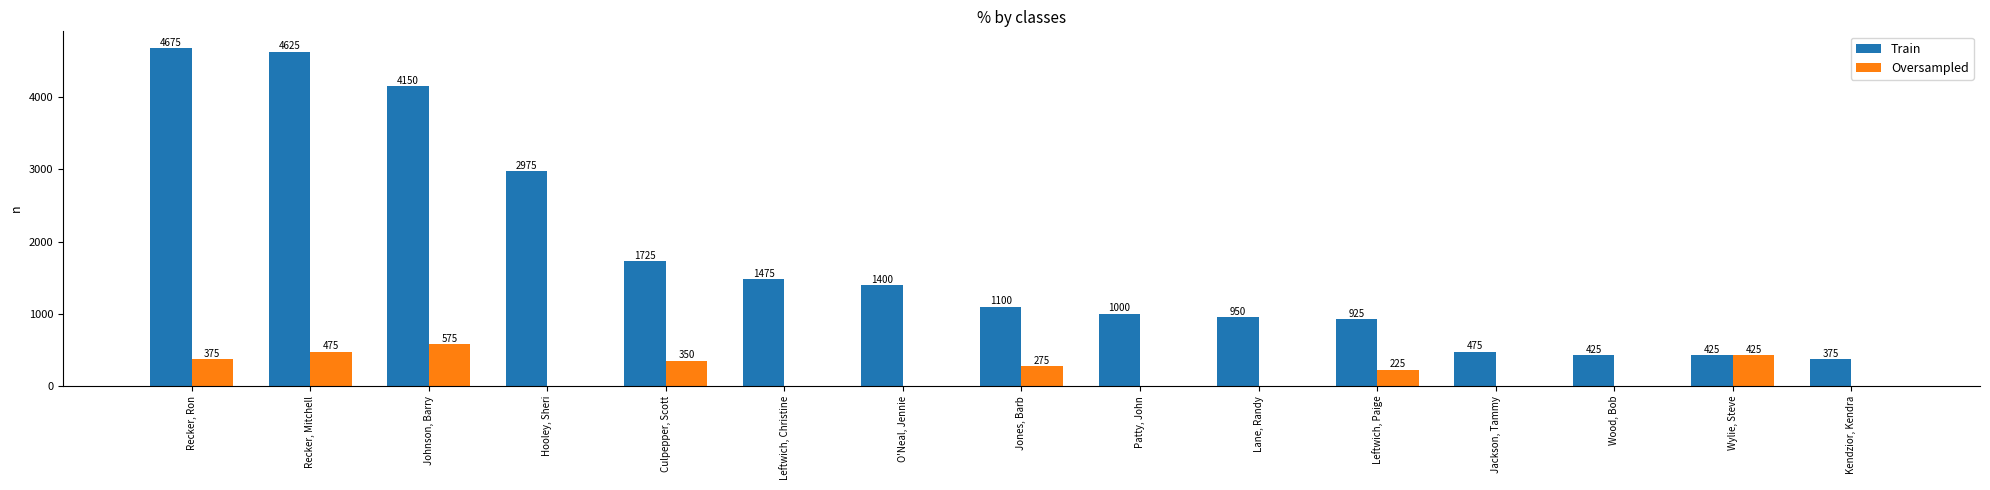

What is the sum of the Oversampled values at Recker, Mitchell and Lane, Randy?

475